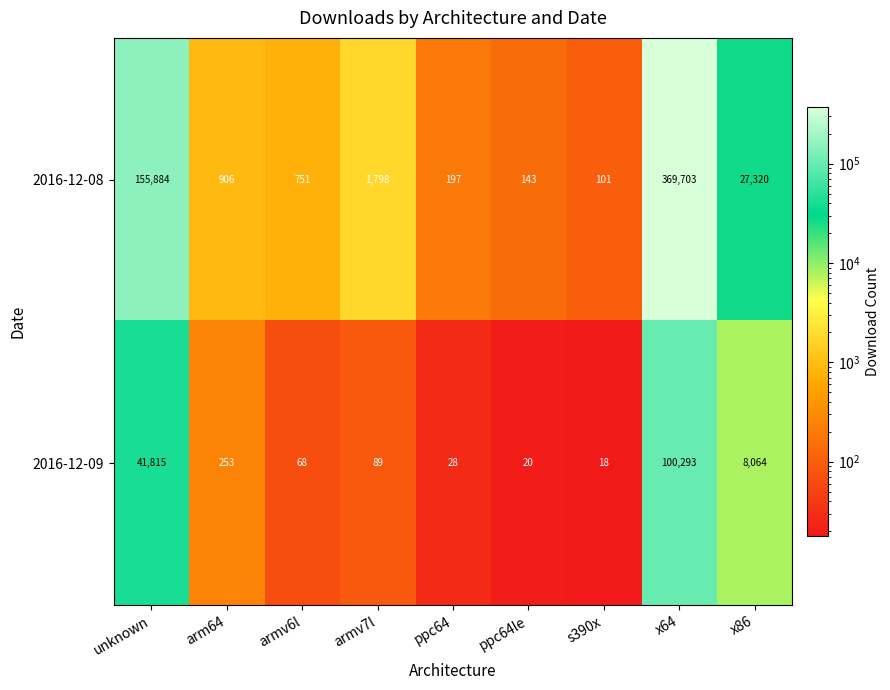

What is the difference between the 2016-12-08 values at arm64 and armv7l?

892